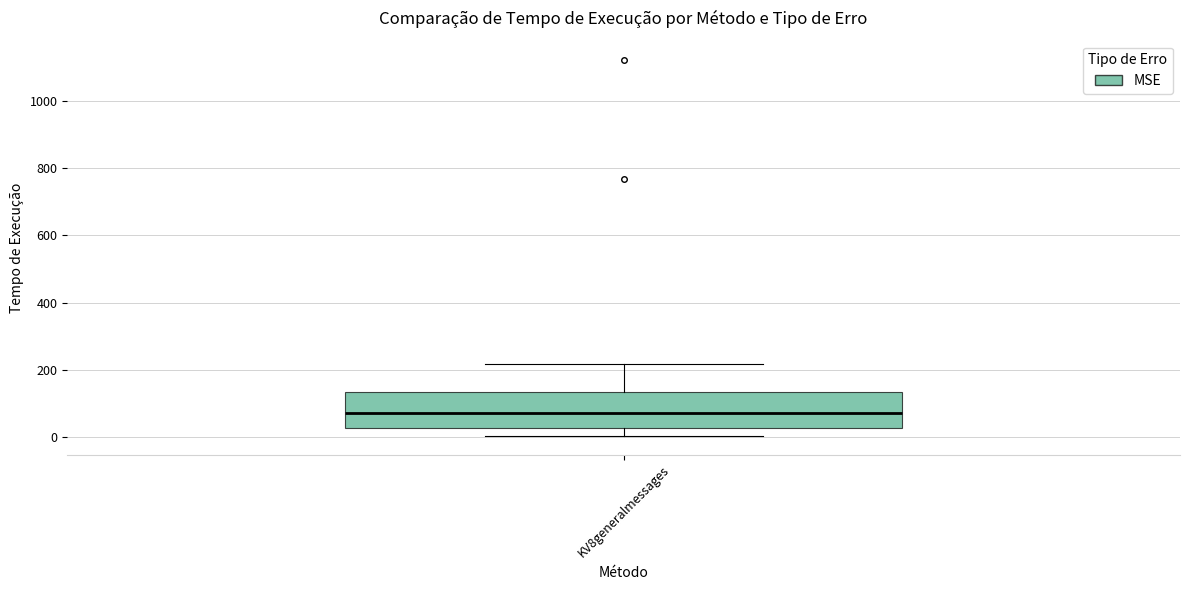

Where does the median line of the box for KV8generalmessages sit on the y-axis? The values are not printed on the chart, so give them approximately, as read against the axis.

80